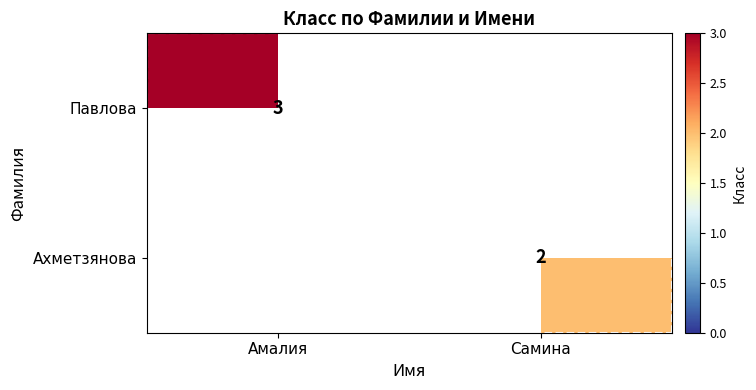

True or false: Павлова has a value of 3 at Амалия.

True